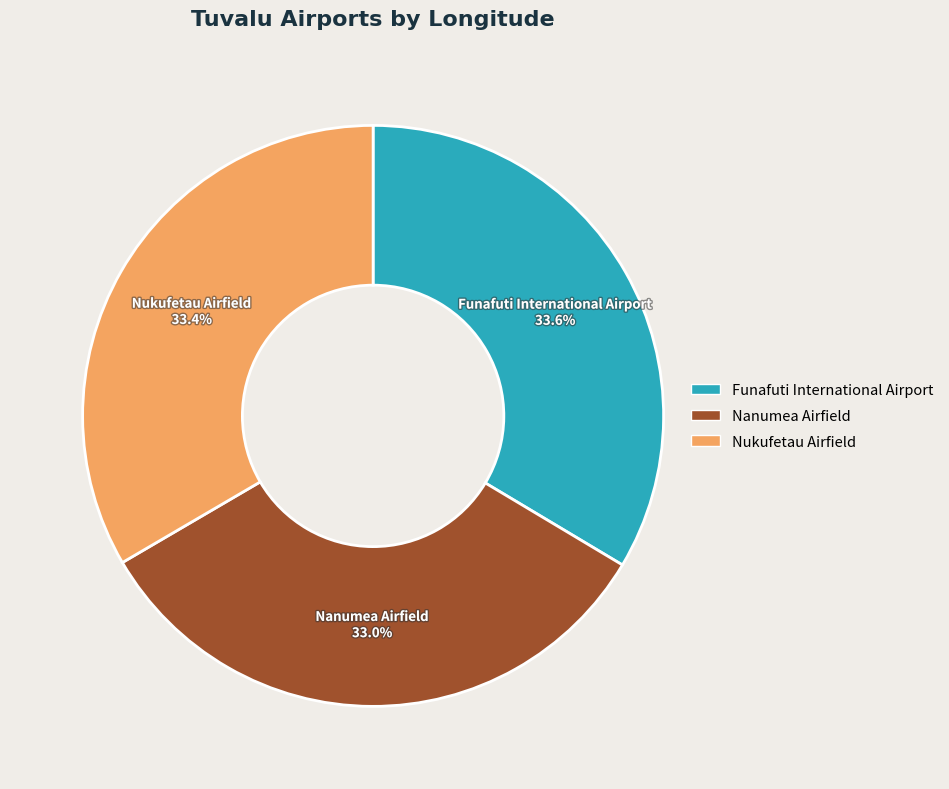

What is the ratio of the value at Funafuti International Airport to the value at Nukufetau Airfield?

1.0